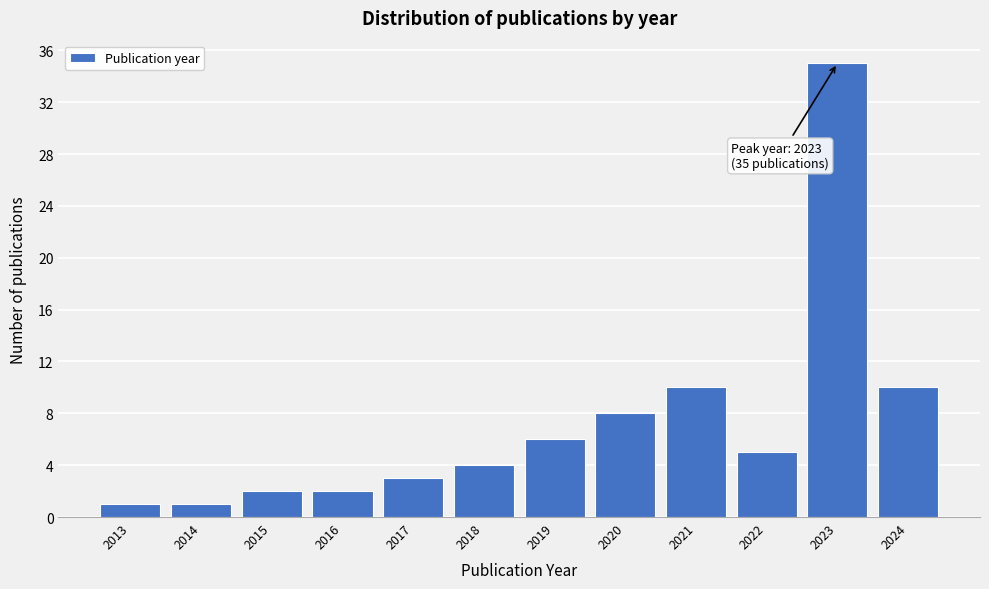

Reading right to left, extract all data points from this chart.

10	35	5	10	8	6	4	3	2	2	1	1